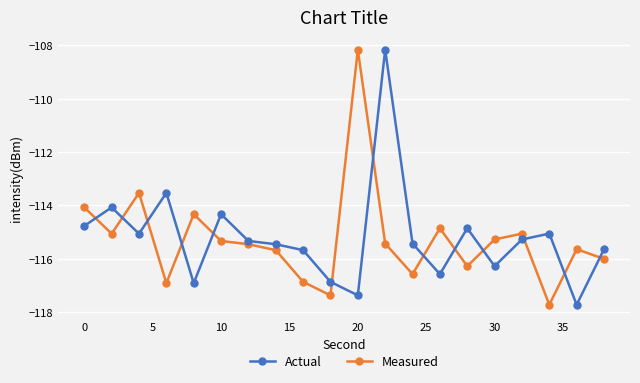

What is the difference between the maximum and second lowest values in the Measured series?

9.2